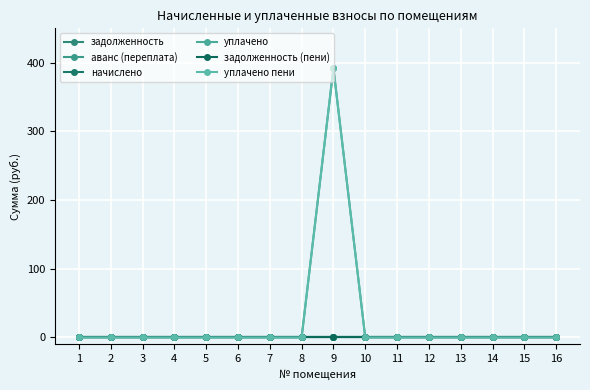

Is this an area chart (filled region under the line)?

No